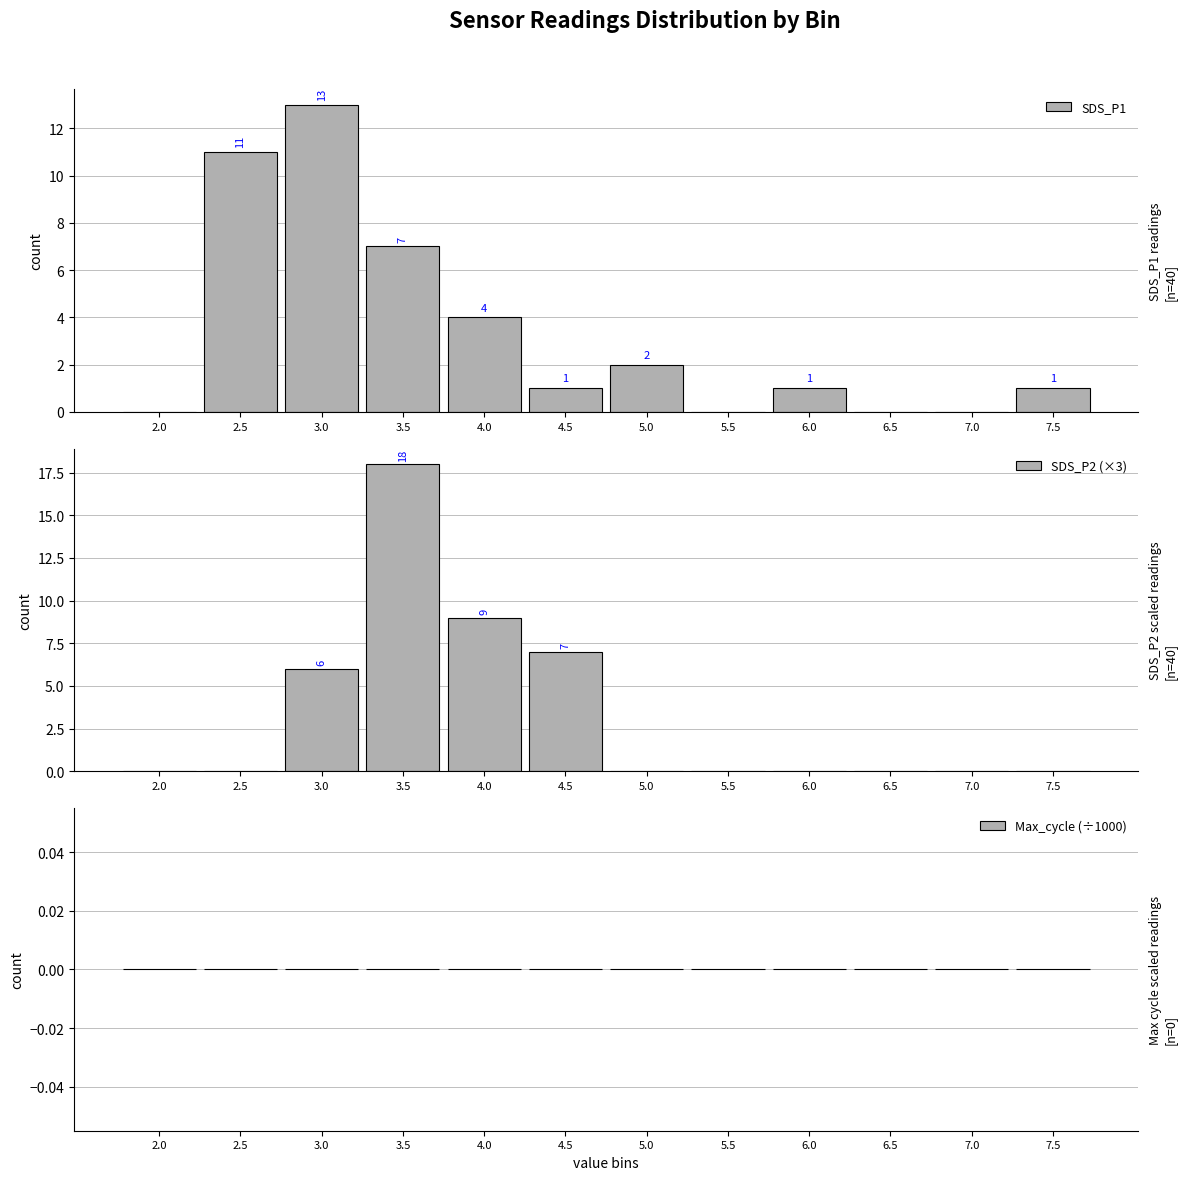

At how many categories does at least one series exceed 6?

5